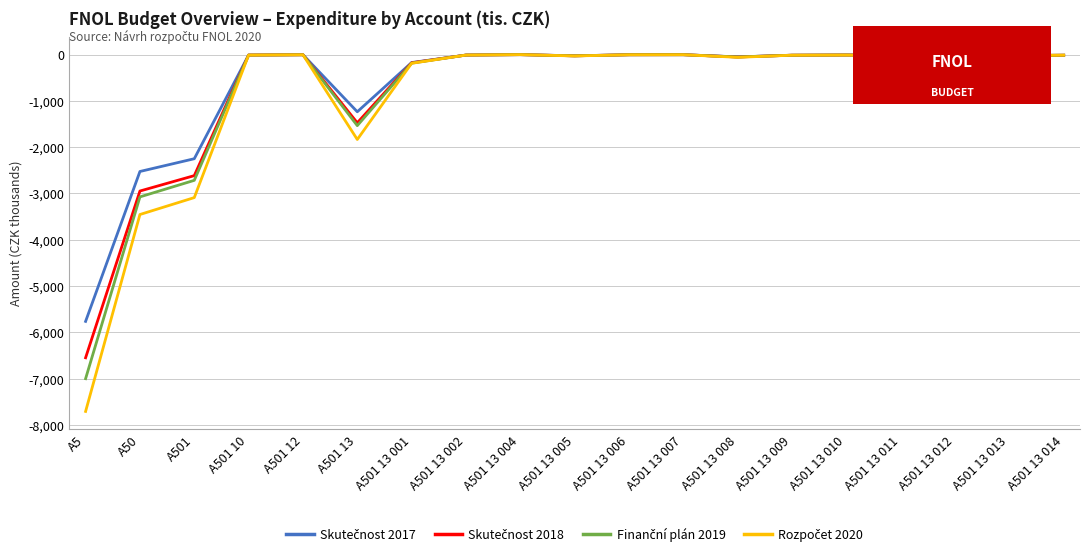

What is the difference between the highest and lowest values at A501 13?

598.7